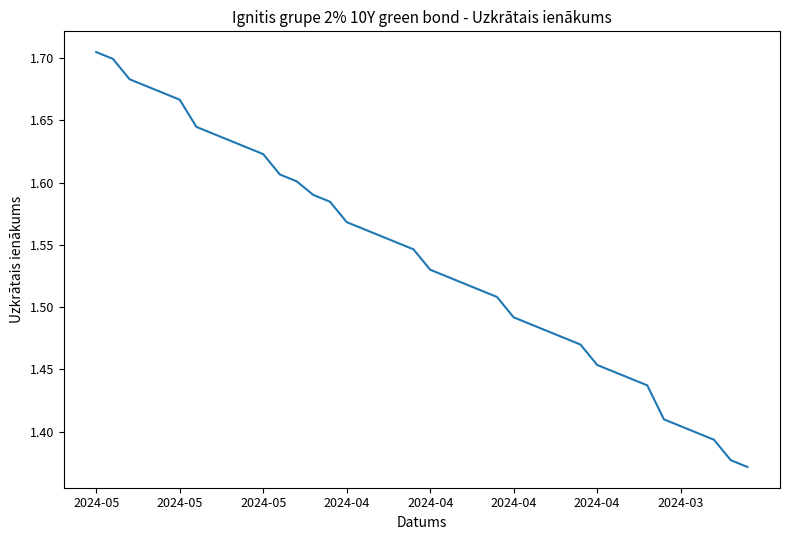

True or false: the data has more than 0 interior local peaks.

False